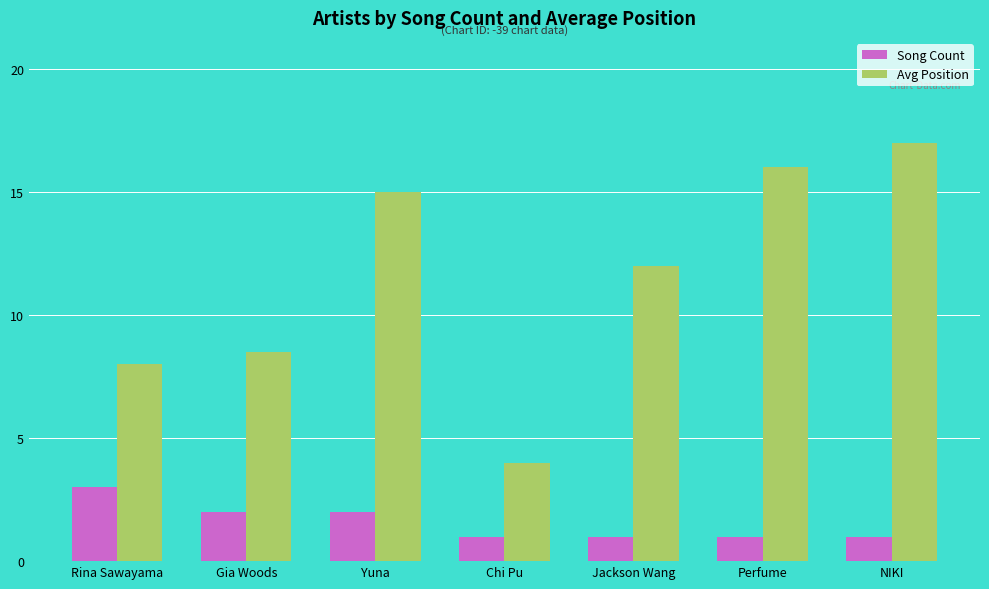

What is the spread (max minus min) of values at NIKI?

16.0